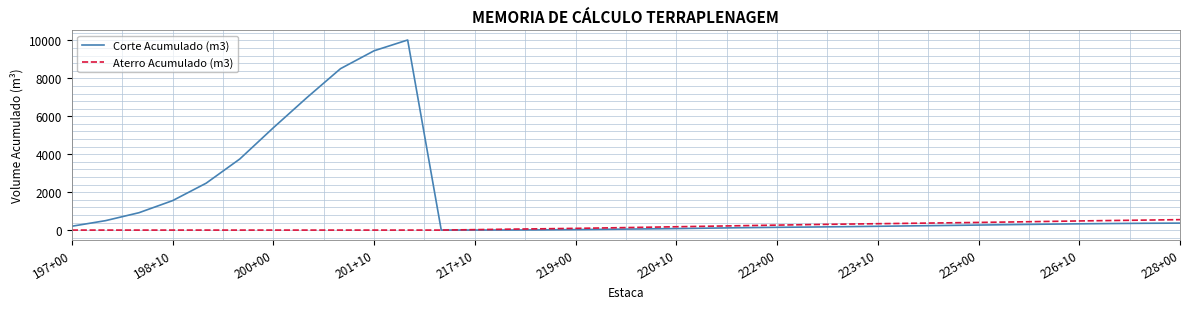

What is the maximum value for Aterro Acumulado (m3)?

550.3